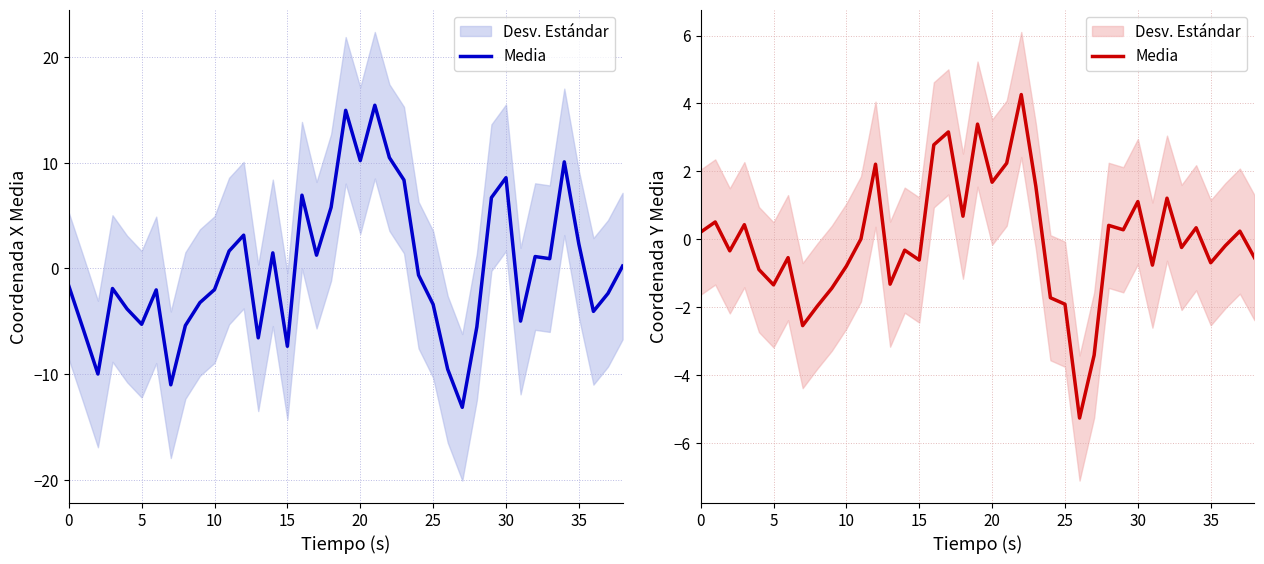

What is the change in value from 12 to 14?

-2.5